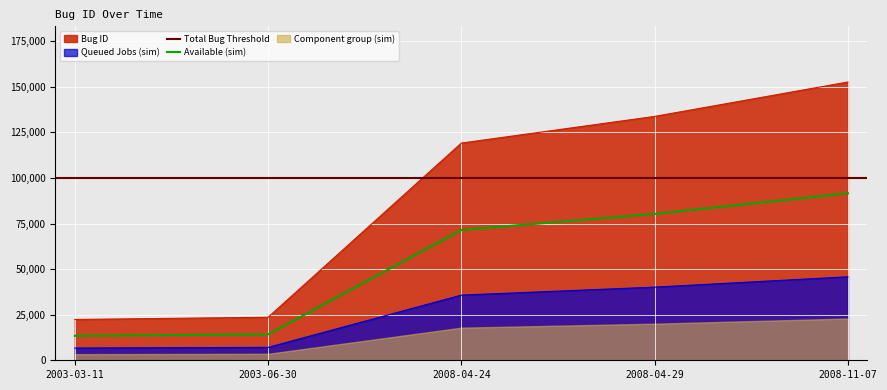

At which label does Available (sim) reach its peak?

2008-11-07